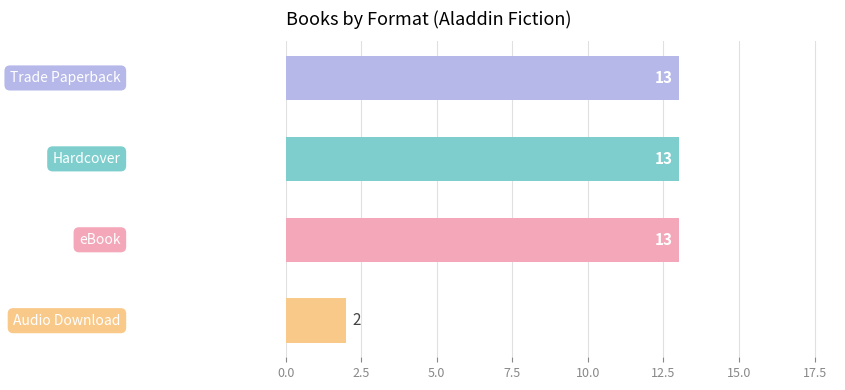

What is the minimum value shown in the chart?

2